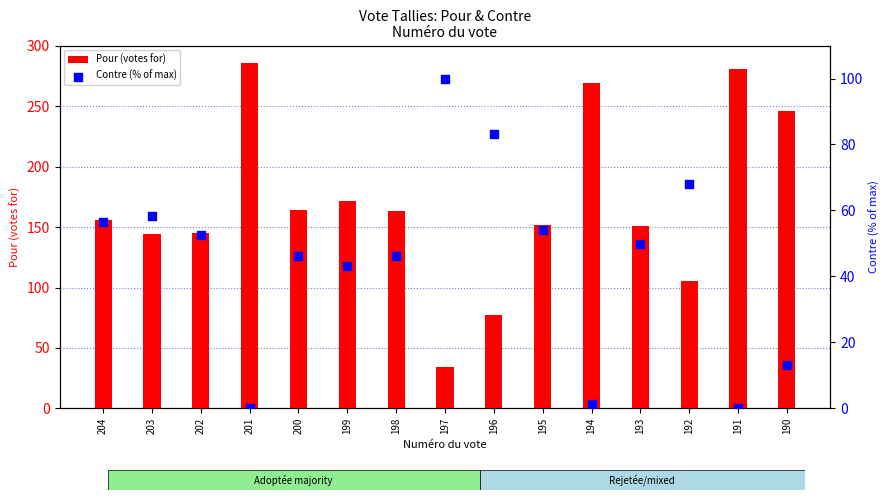

Which series has the largest total across all categories?

Pour (votes for)